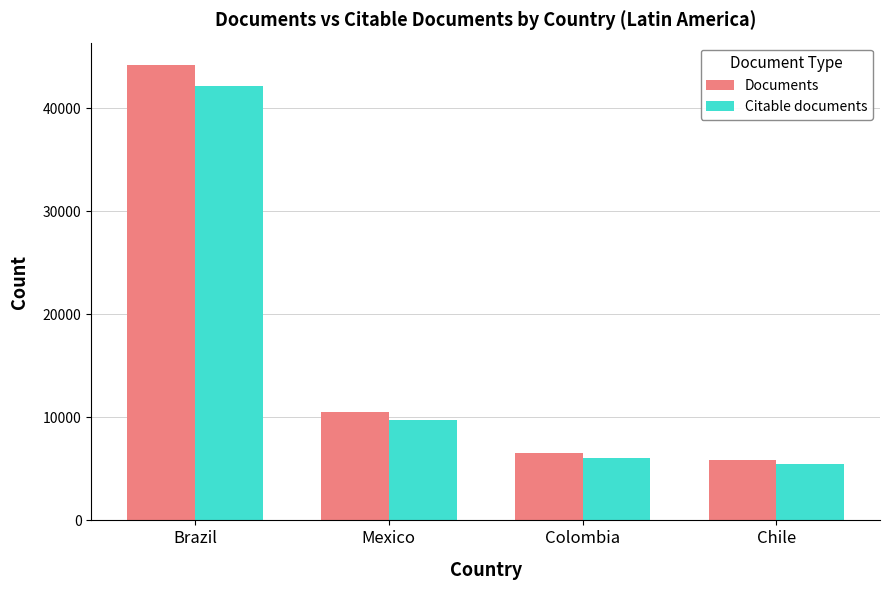

Which series has the largest total across all categories?

Documents